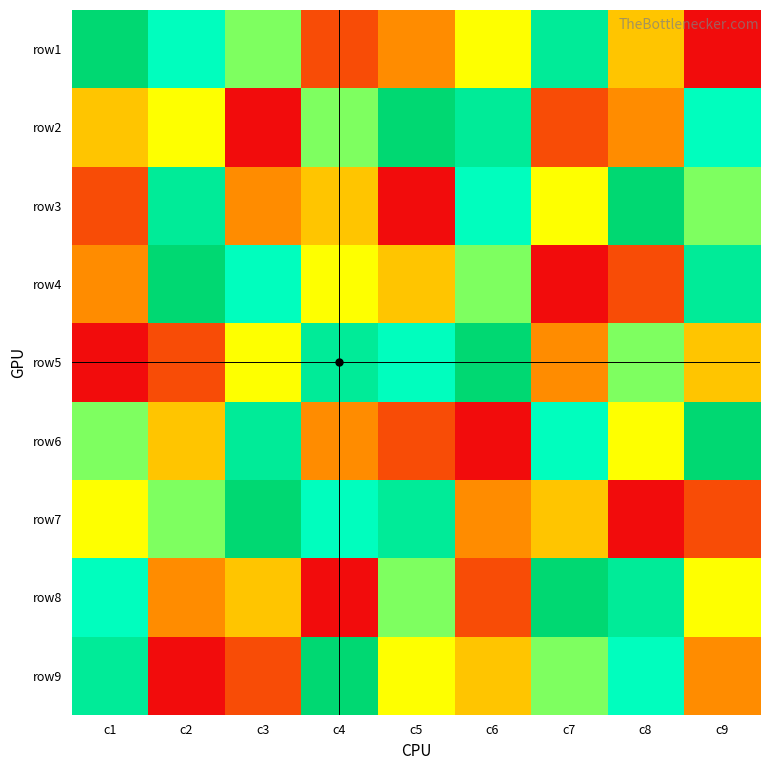

What is the total value across all series at c5?

45